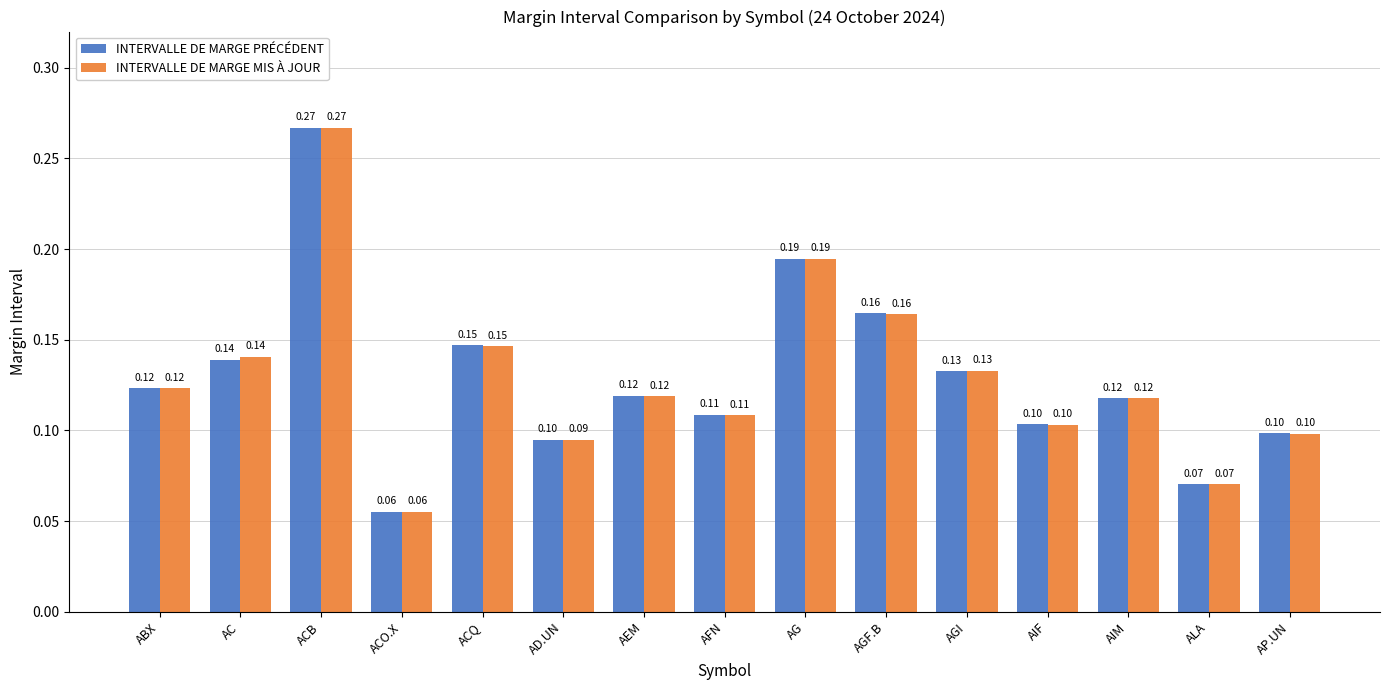

Where is INTERVALLE DE MARGE PRÉCÉDENT nearest to the value 0?

ACO.X